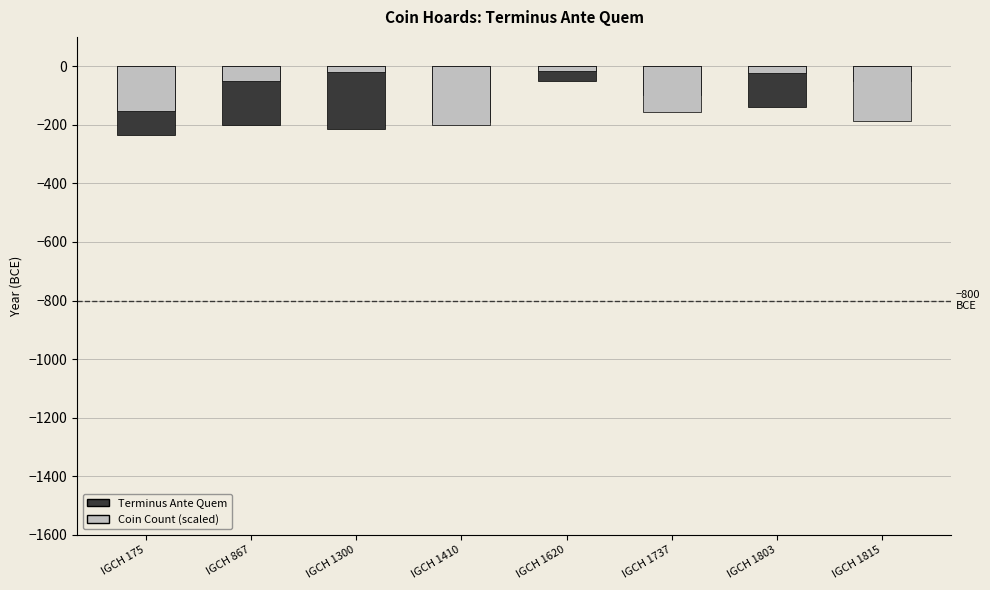

What is the value of the Coin Count (scaled) bar at the 4th from the left?

-200.0